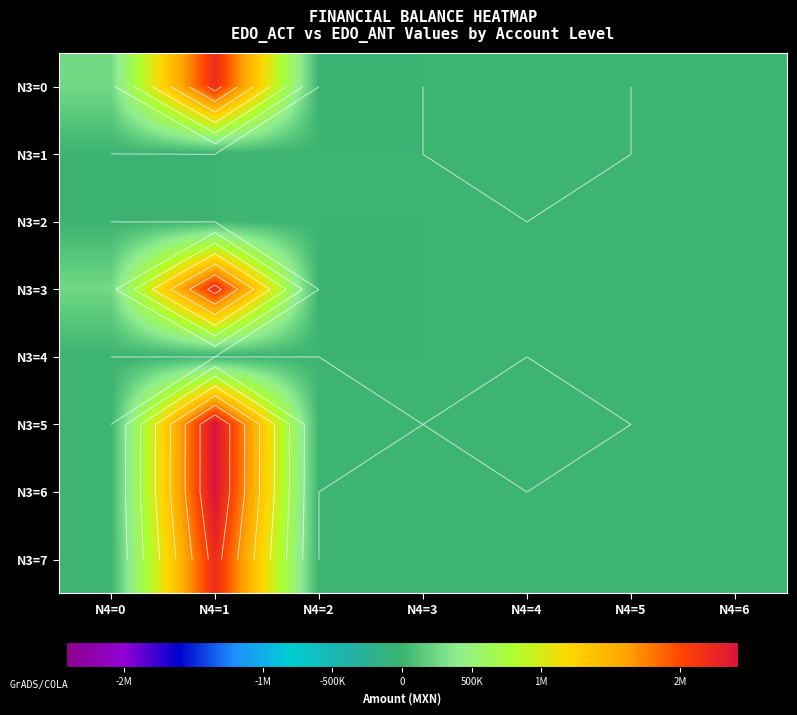

What is the greatest value displayed?

2416373.6